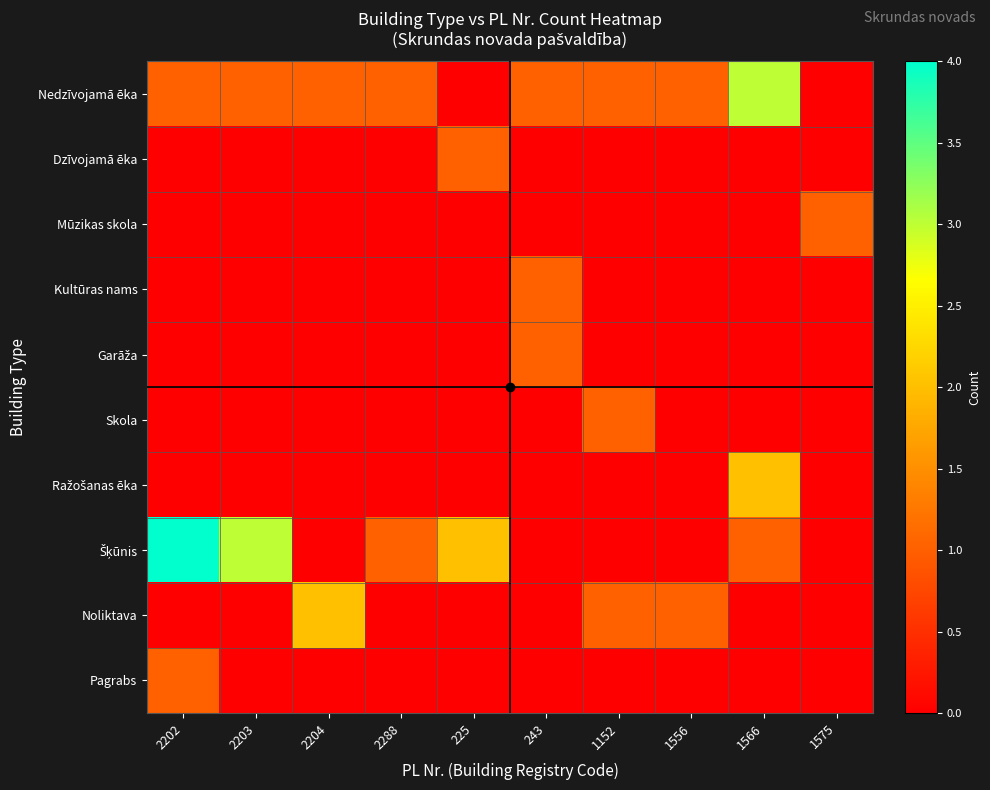

Rank the series at 1566 from highest to lowest value.

Nedzīvojamā ēka, Ražošanas ēka, Šķūnis, Dzīvojamā ēka, Mūzikas skola, Kultūras nams, Garāža, Skola, Noliktava, Pagrabs